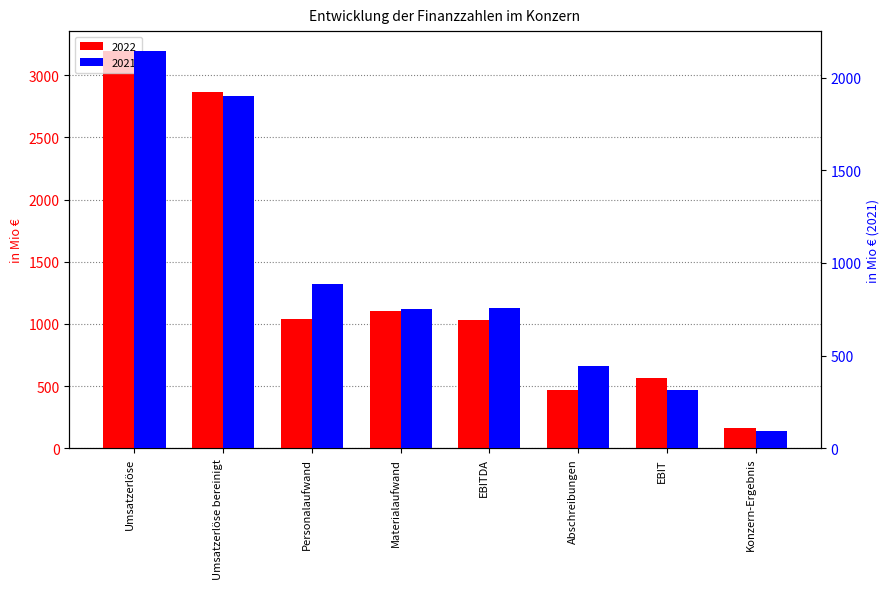

What is the label of the 5th bar from the left?

EBITDA